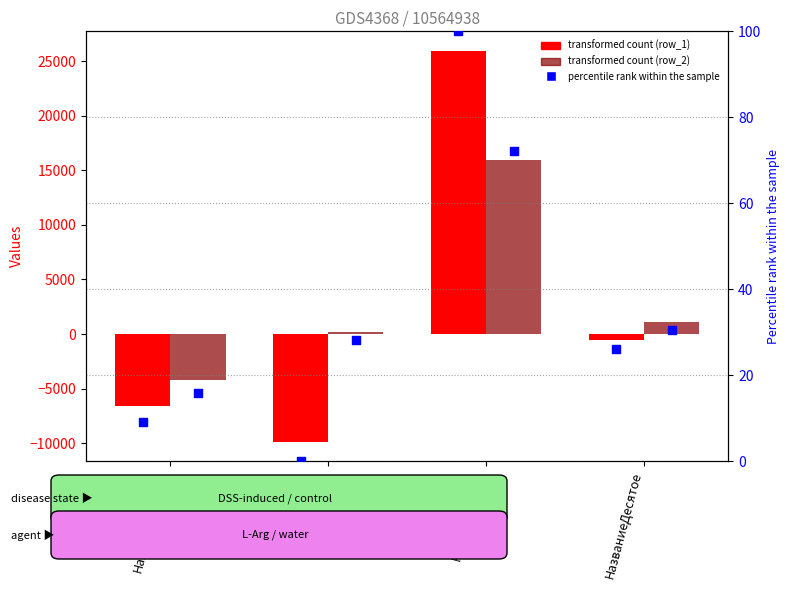

Which series has the largest total across all categories?

row_2 (transformed count)